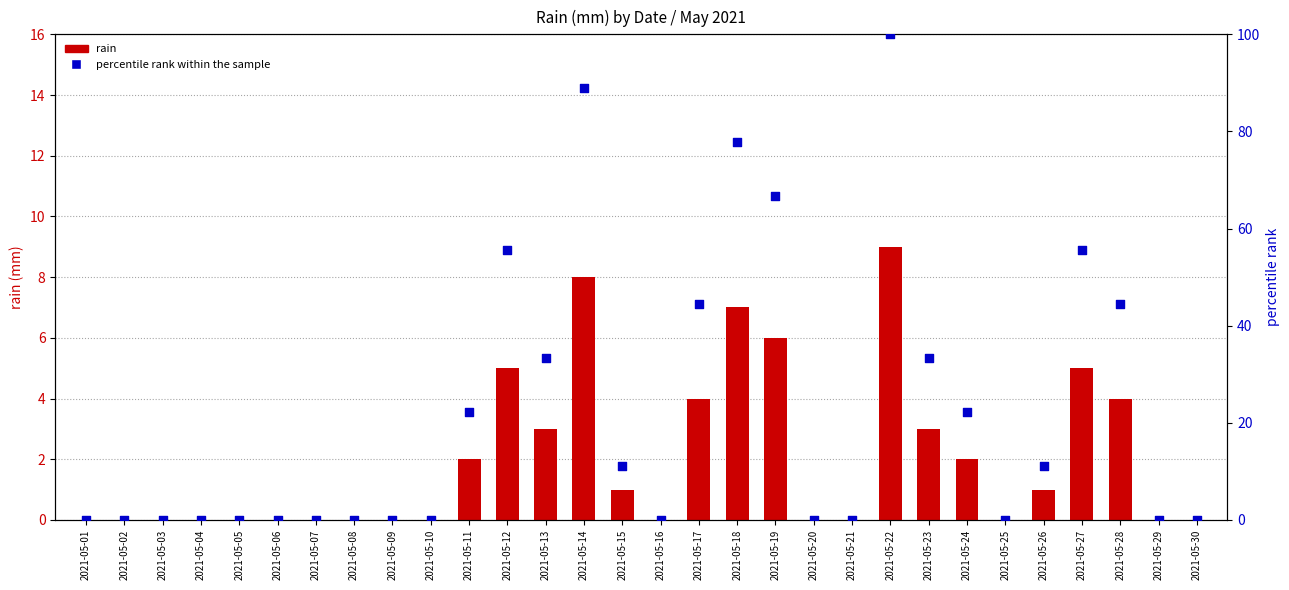

Which series has the largest Y range (max minus min)?

percentile rank within the sample